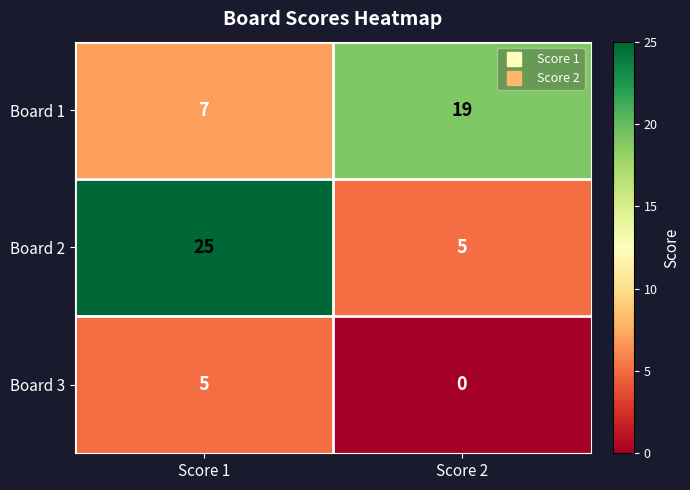

Between Score 1 and Score 2, which series saw the biggest shift?

Board 2